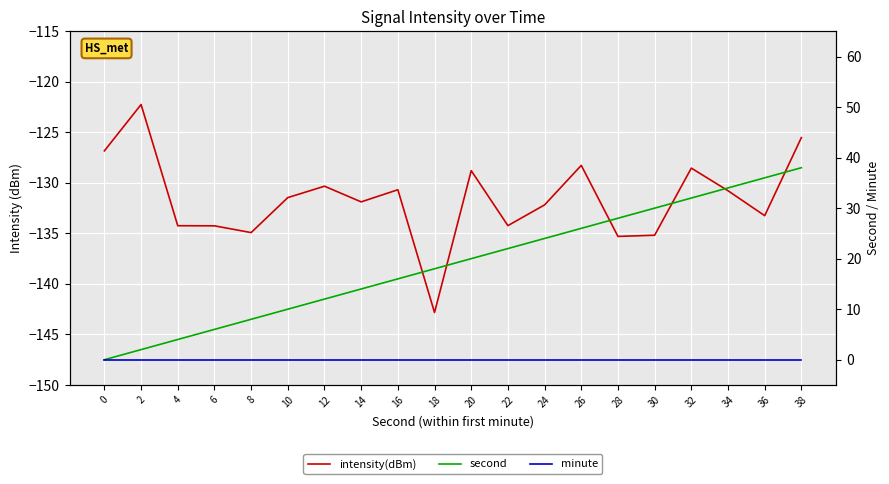

Which series has the widest spread of values?

second